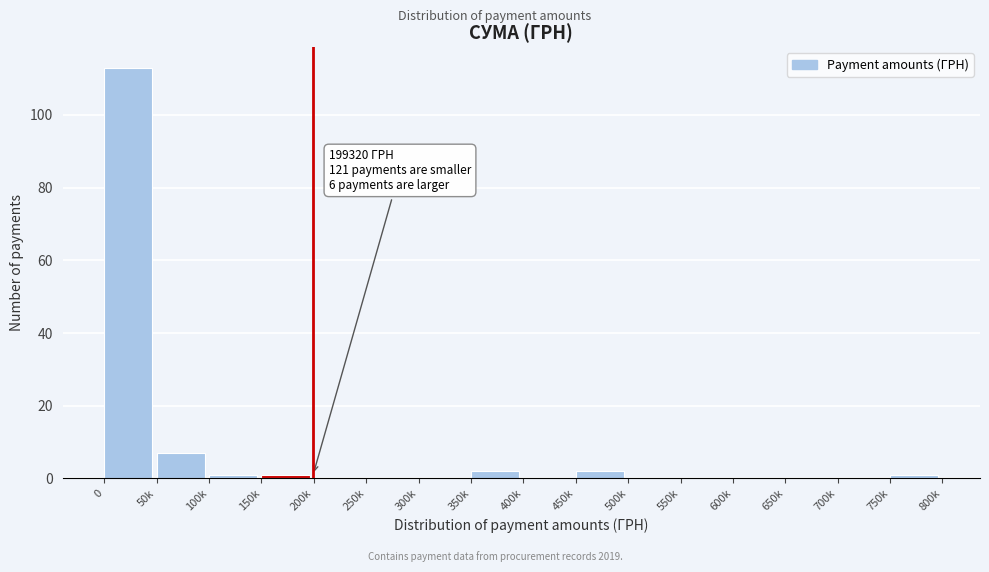

Reading left to right, transcribe all the data shown in this chart.

0=113	50k=7	100k=1	150k=1	200k=0	250k=0	300k=0	350k=2	400k=0	450k=2	500k=0	550k=0	600k=0	650k=0	700k=0	750k=1